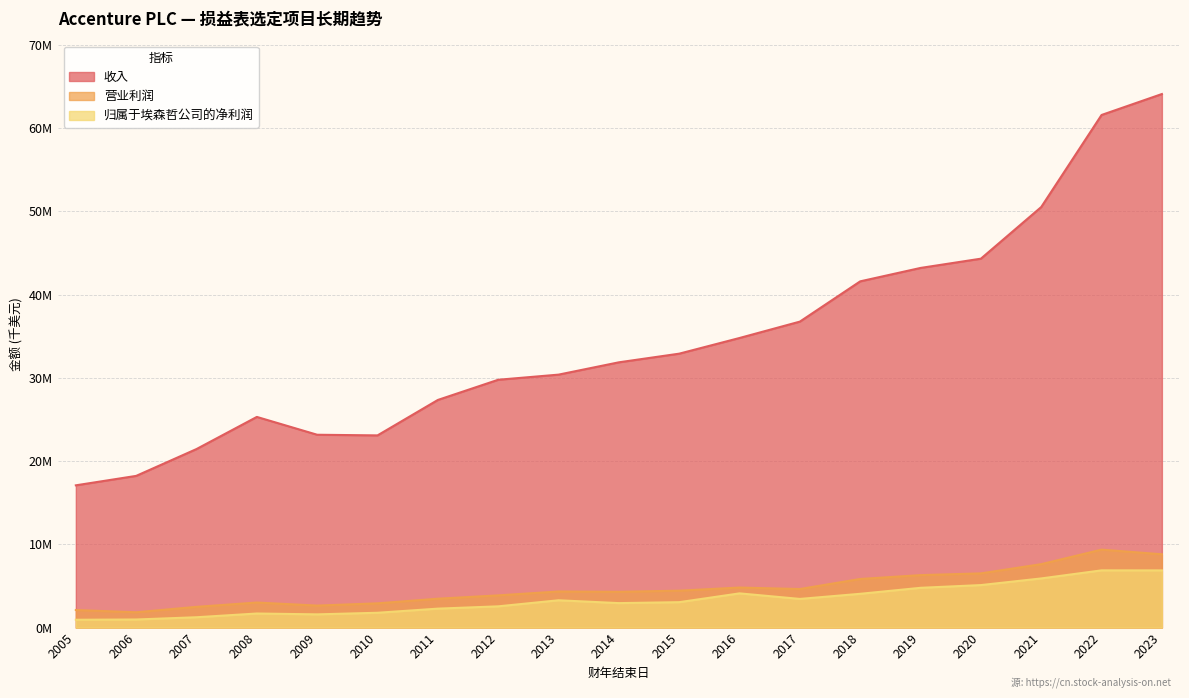

What are all the series names shown in the legend?

收入, 营业利润, 归属于埃森哲公司的净利润